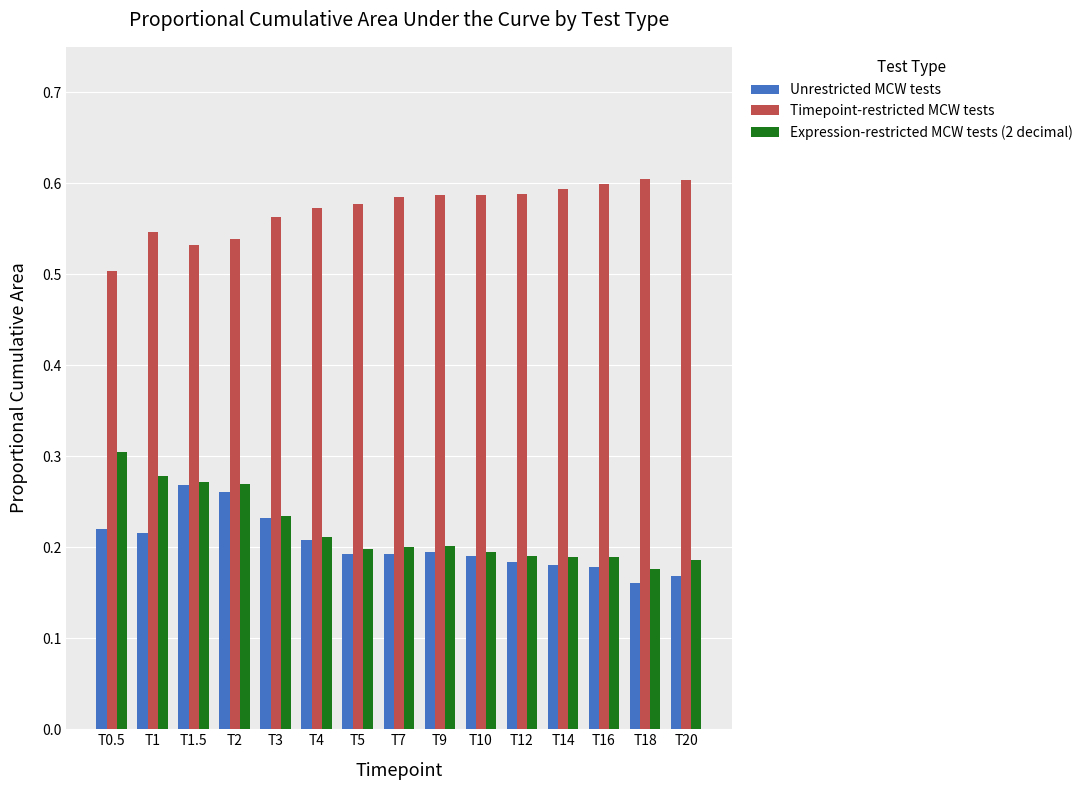

How many bars are there in each group?

3